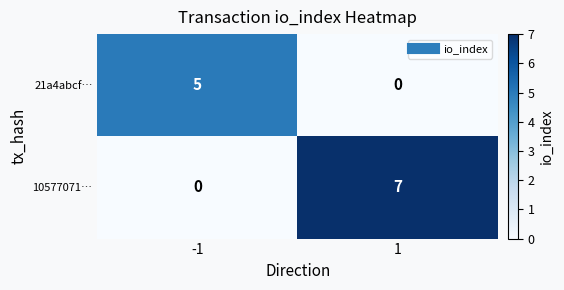

What is the total value across all series at 1?

7